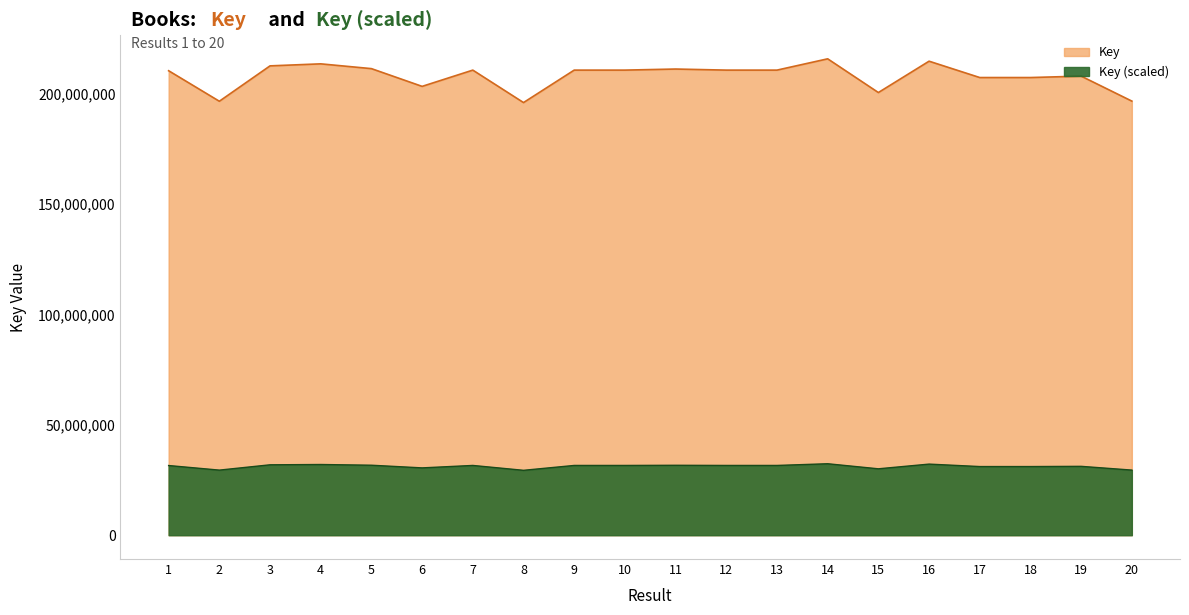

How many series are shown in this chart?

1